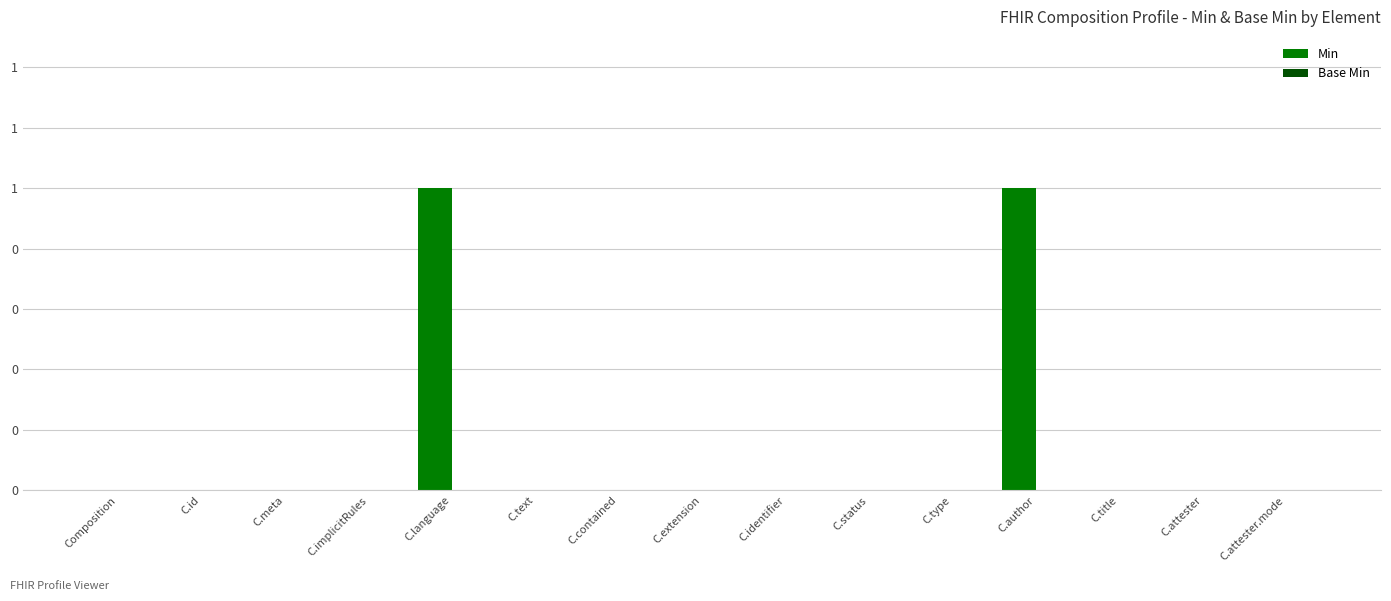

Reading left to right, extract all data points from this chart.

Min: 0	0	0	0	1	0	0	0	0	0	0	1	0	0	0
Base Min: 0	0	0	0	0	0	0	0	0	0	0	0	0	0	0